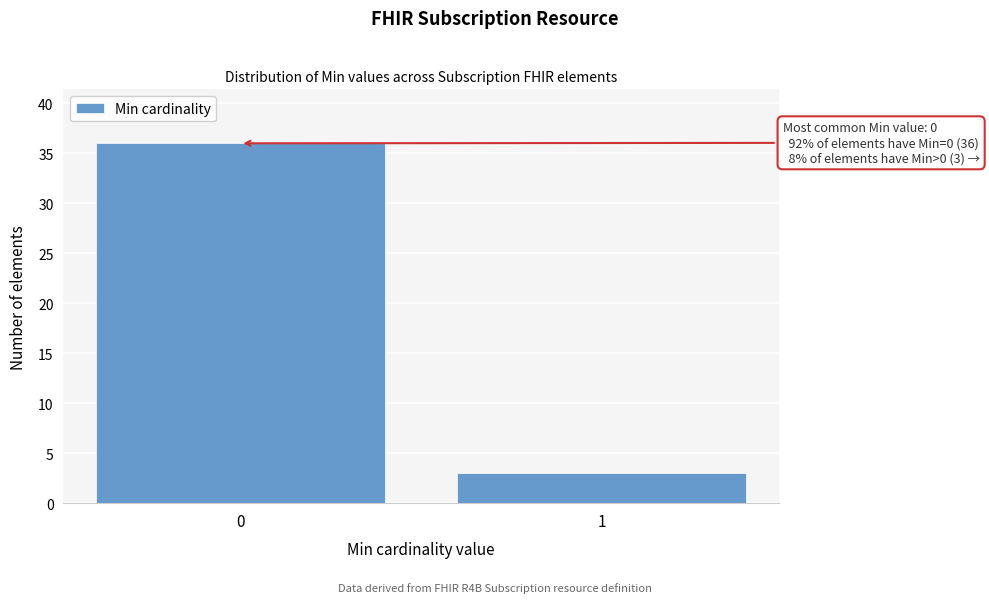

Reading left to right, list all the values displayed in this chart.

0=36	1=3